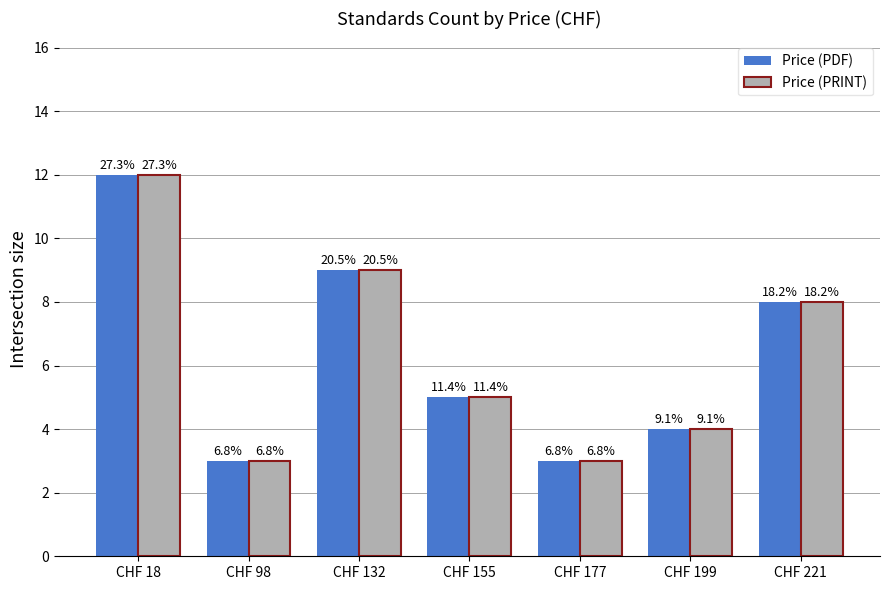

Rank the series by their maximum value, from highest to lowest.

Price (PDF), Price (PRINT)